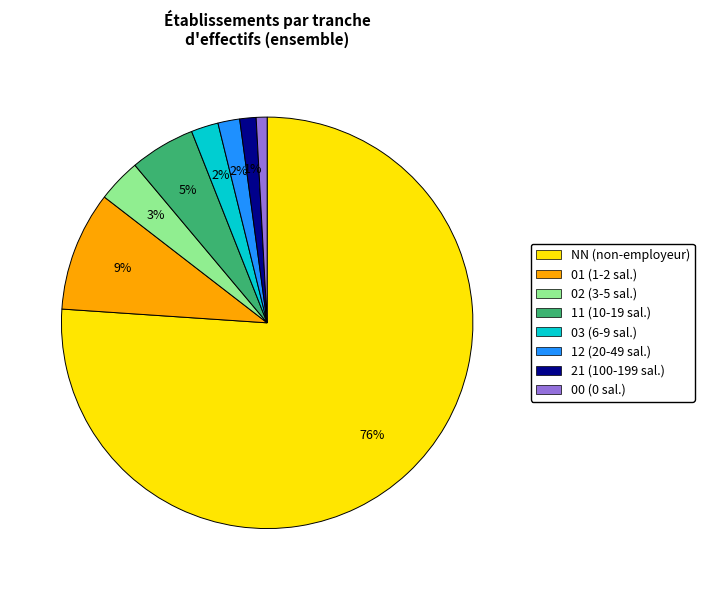

Which has a higher value, 12 or NN?

NN